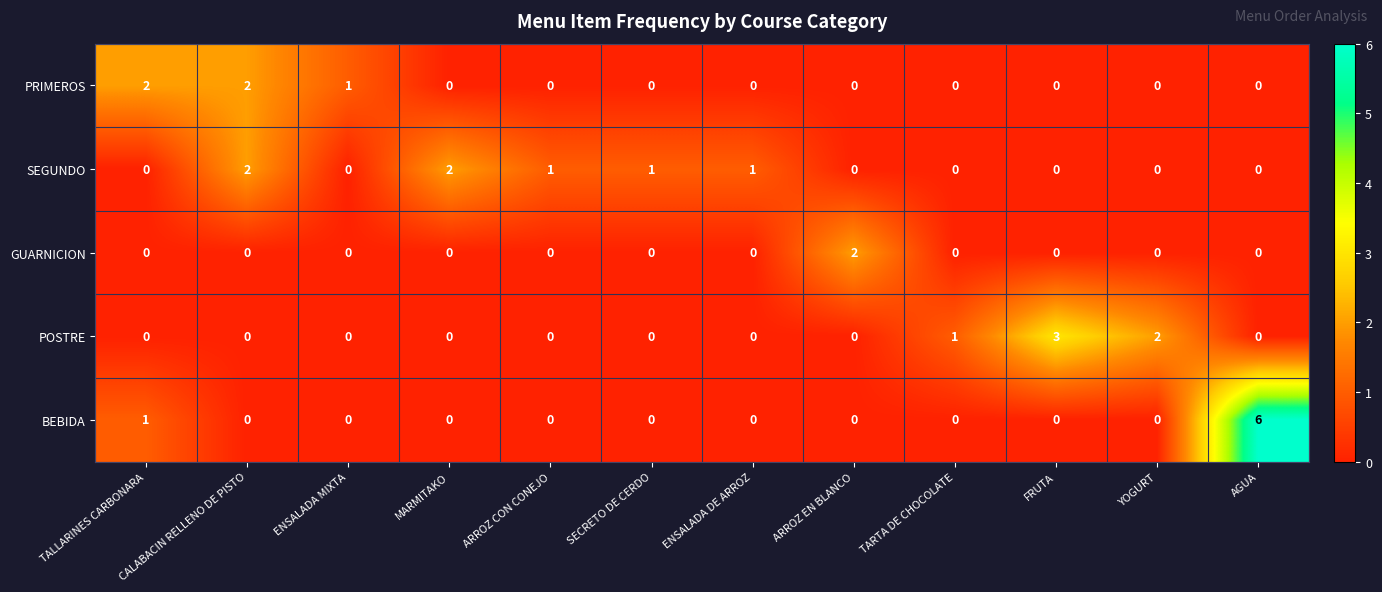

Which label corresponds to the largest value in the chart?

AGUA